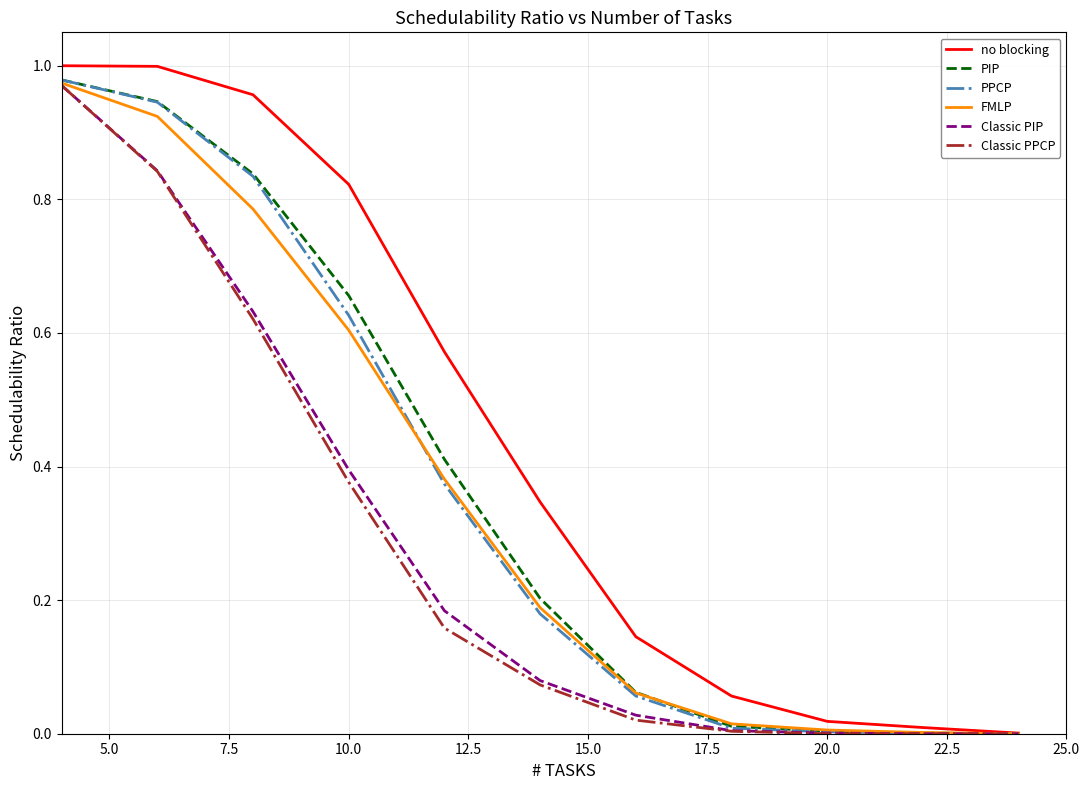

Which series has the largest total across all categories?

no blocking